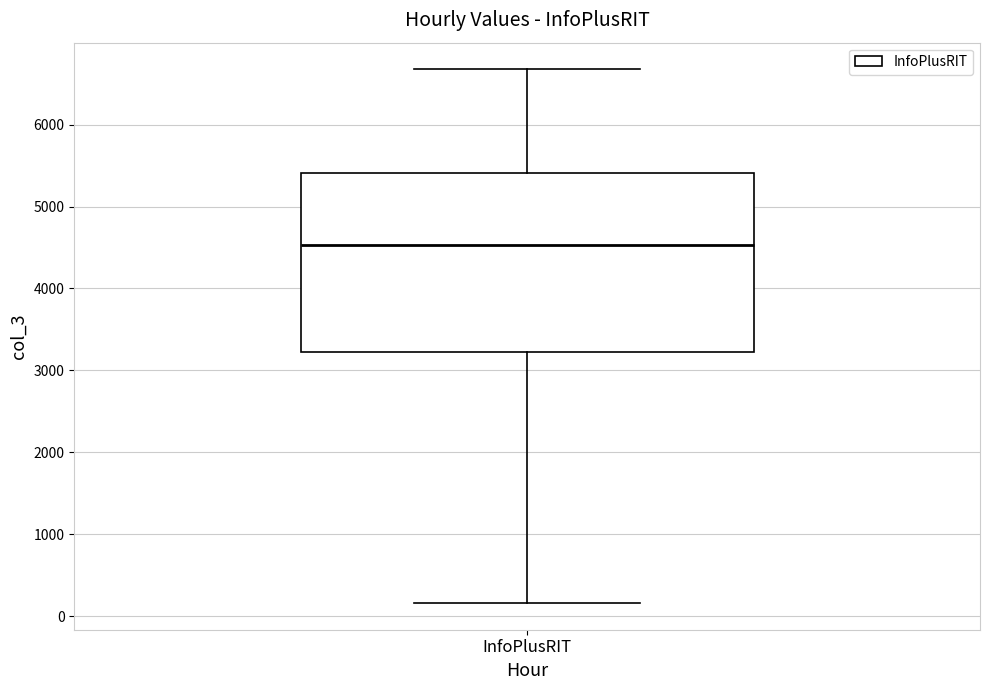

Where is the upper edge of the box for InfoPlusRIT on the y-axis? The values are not printed on the chart, so give them approximately, as read against the axis.

5400